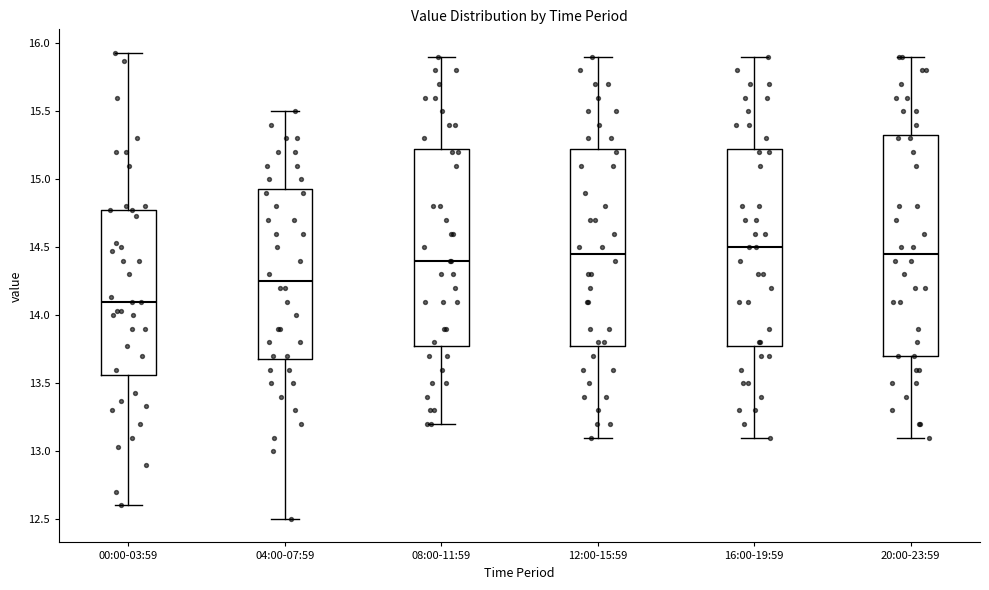

Where is the upper edge of the box for 20:00-23:59 on the y-axis? The values are not printed on the chart, so give them approximately, as read against the axis.

15.35